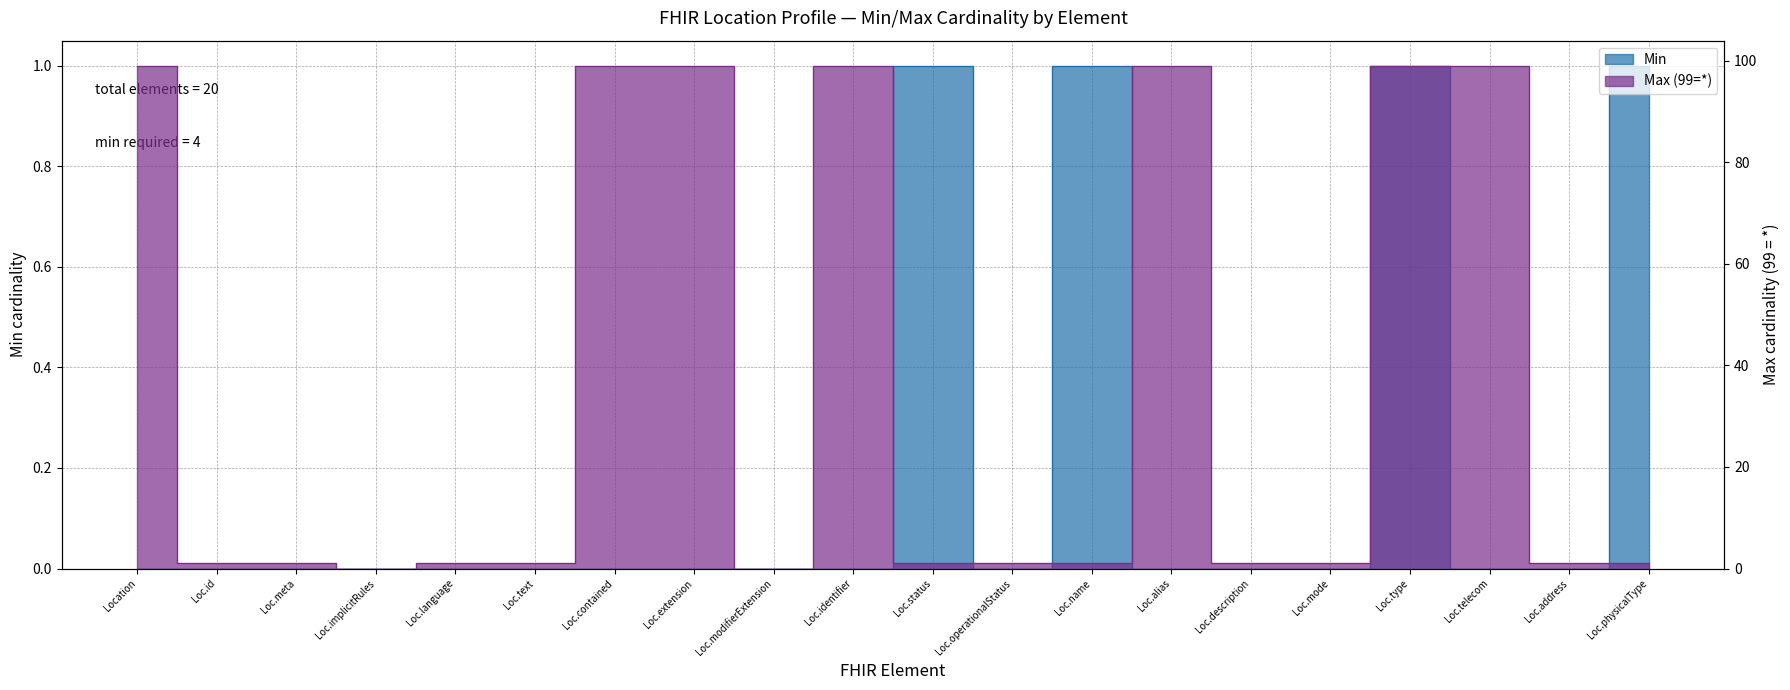

At which category does the chart reach its peak across all series?

Location